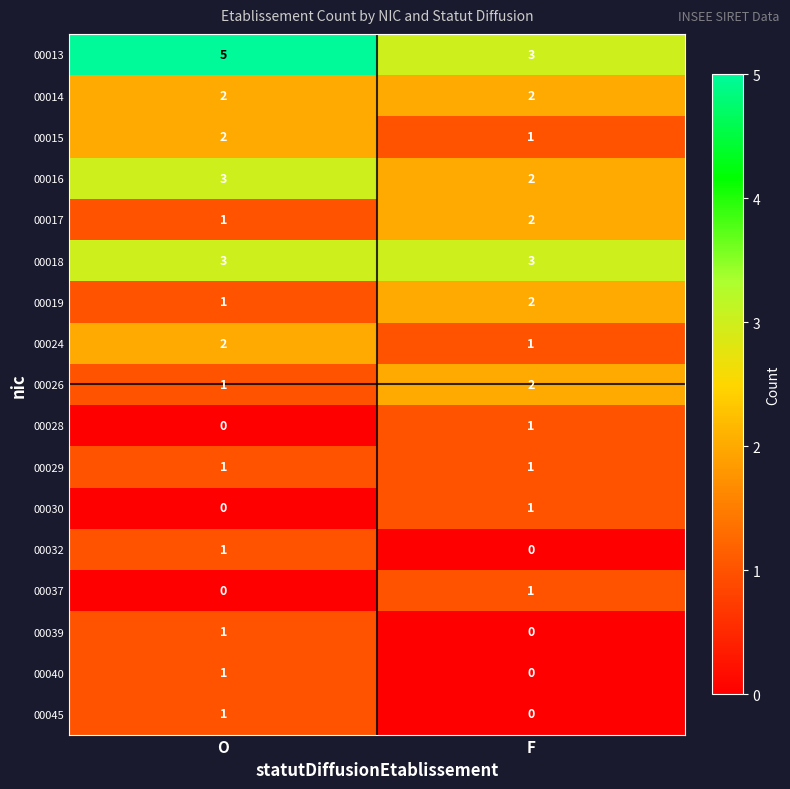

At which category is the sum across all series the highest?

O